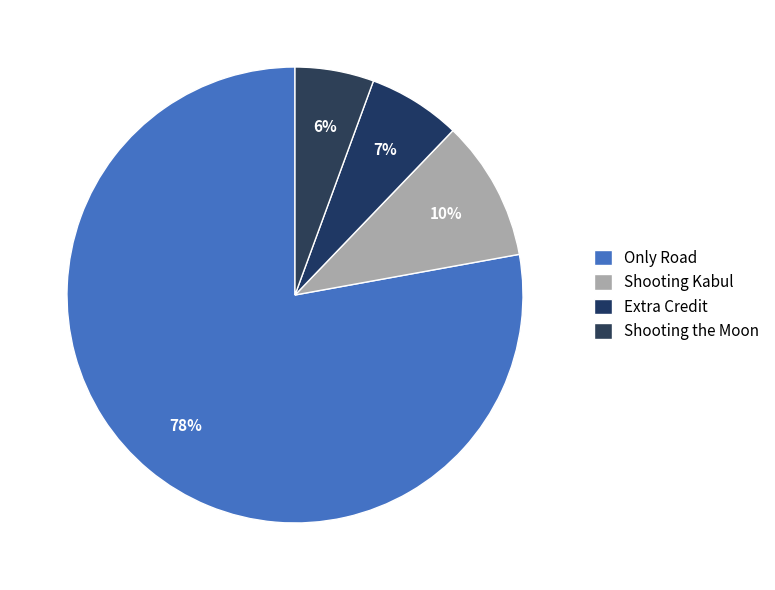

How many slices are in this pie chart?

4